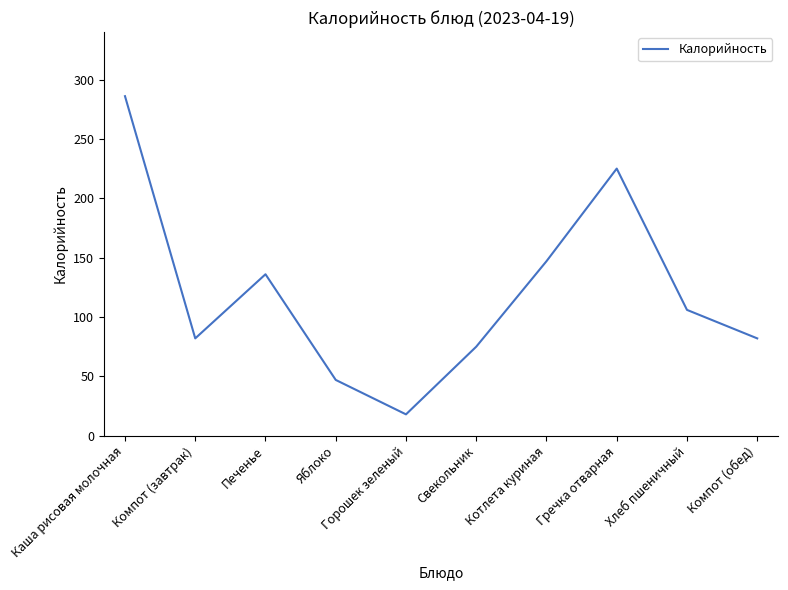

Is it true that the value at Свекольник is 75?

True